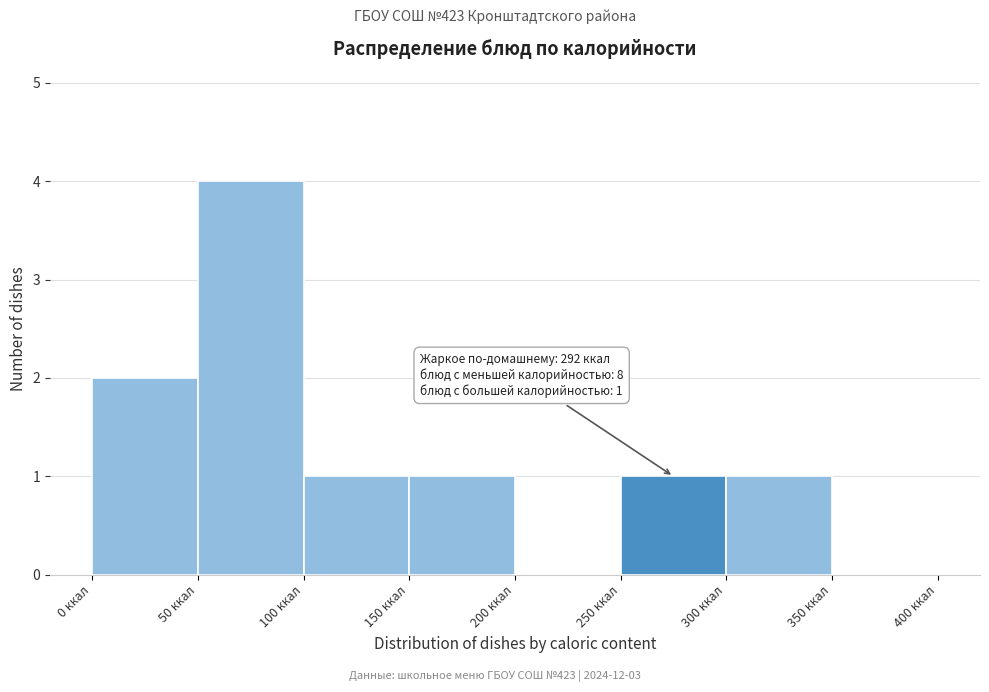

Which range on the x-axis has the tallest bar?

50 to 100